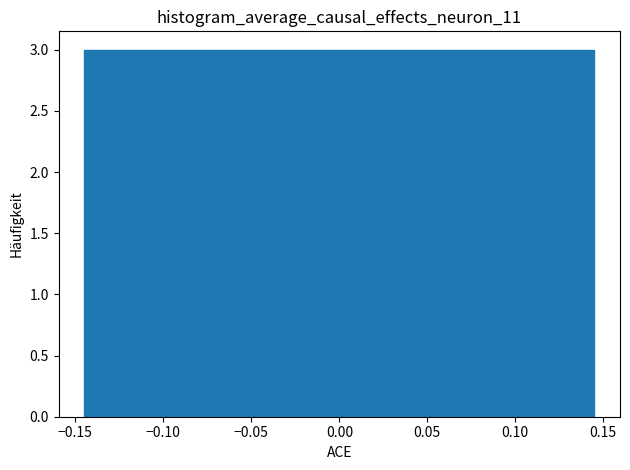

What is the height of the bar covering -0.029 to 0.000 on the x-axis? Neither the bar edges nor the heights are printed on the chart, so give them approximately, as read against the axes.

3